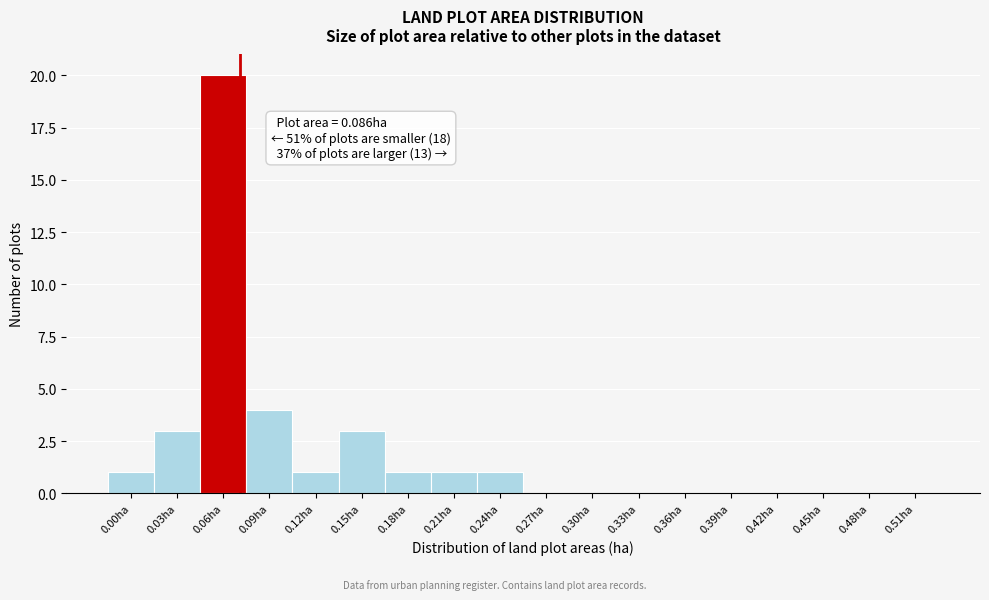

Reading left to right, transcribe all the data shown in this chart.

0.00ha=1	0.03ha=3	0.06ha=20	0.09ha=4	0.12ha=1	0.15ha=3	0.18ha=1	0.21ha=1	0.24ha=1	0.27ha=0	0.30ha=0	0.33ha=0	0.36ha=0	0.39ha=0	0.42ha=0	0.45ha=0	0.48ha=0	0.51ha=0